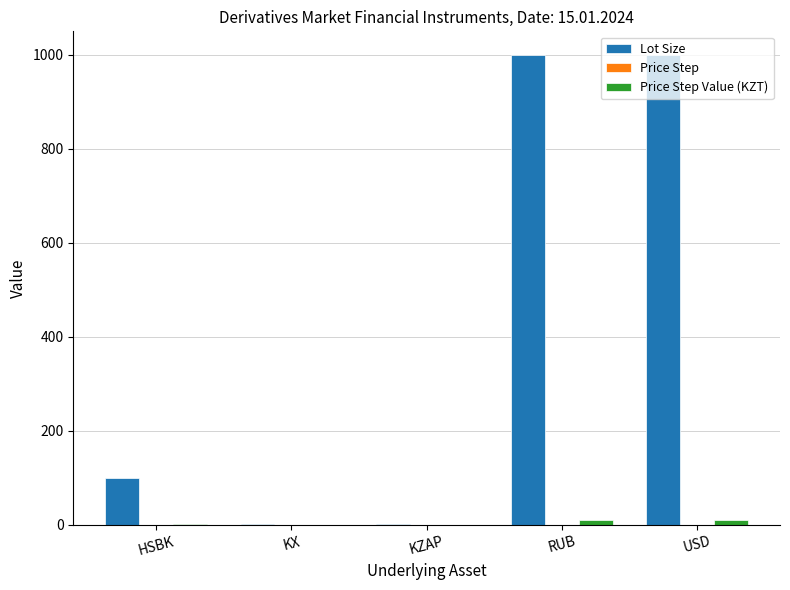

At which label is Lot Size closest to 500?

HSBK